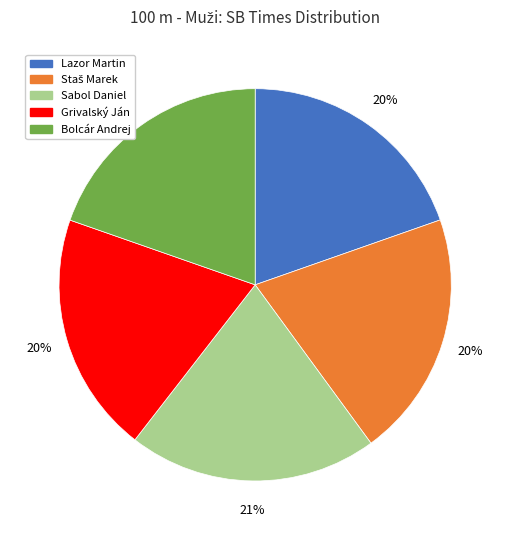

Which has a higher value, Bolcár Andrej or Sabol Daniel?

Sabol Daniel